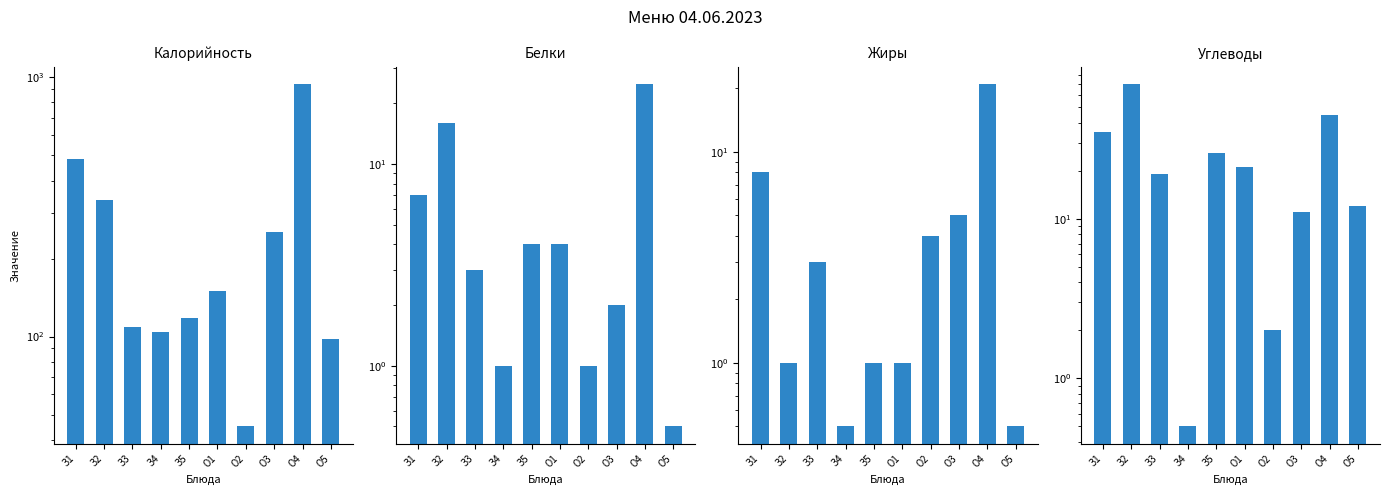

What is the minimum value for Жиры?

0.5